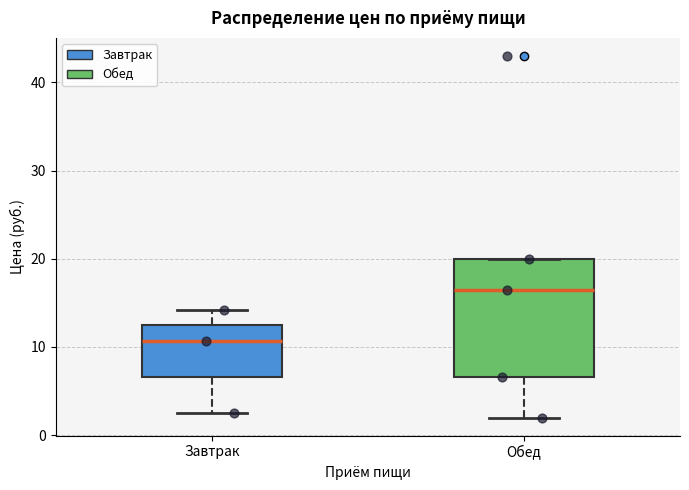

Comparing the boxes themselves (not the whiskers), which one is the tallest?

Обед